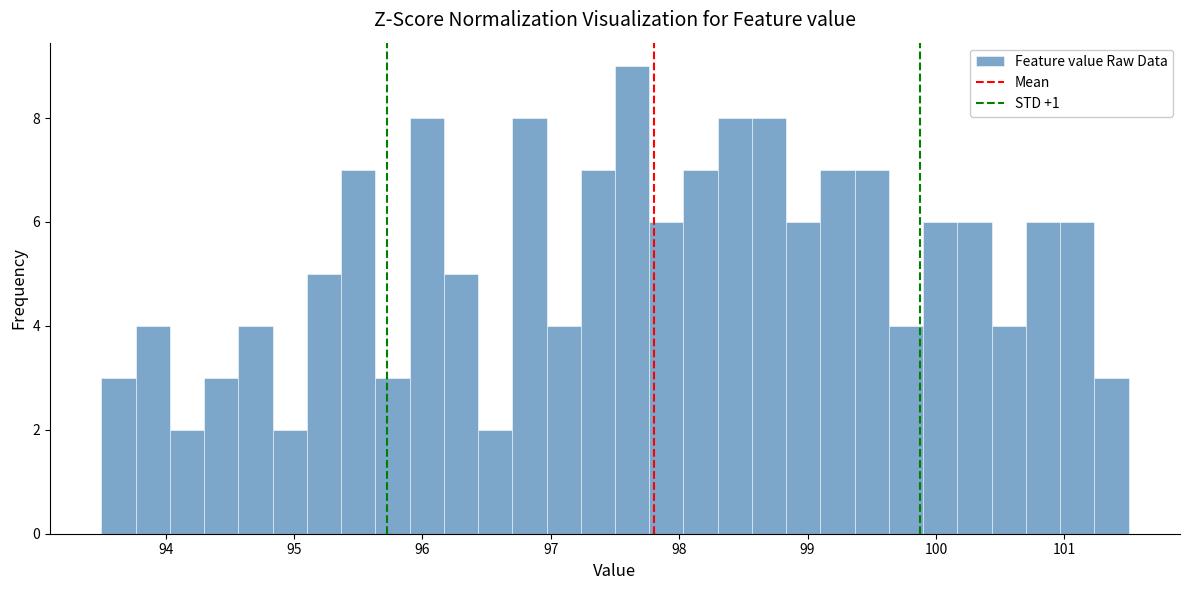

Read against the x-axis, roughly where is the centre of the tallest bar?

97.6